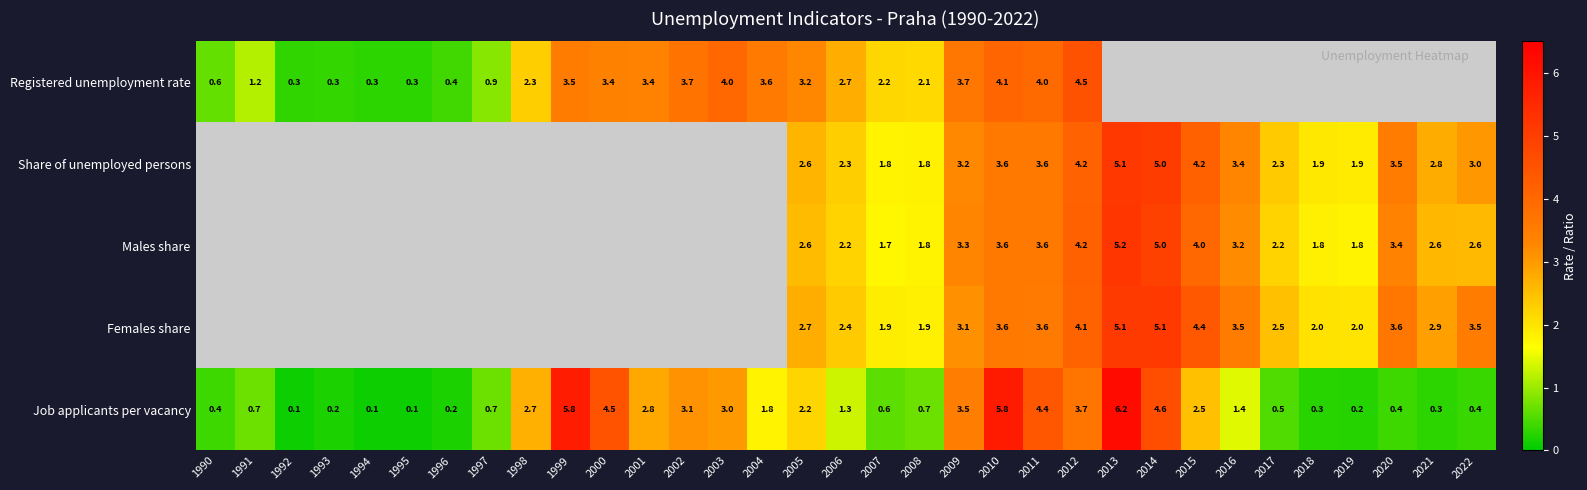

Is it true that Females share equals 0.5 at 2018?

False